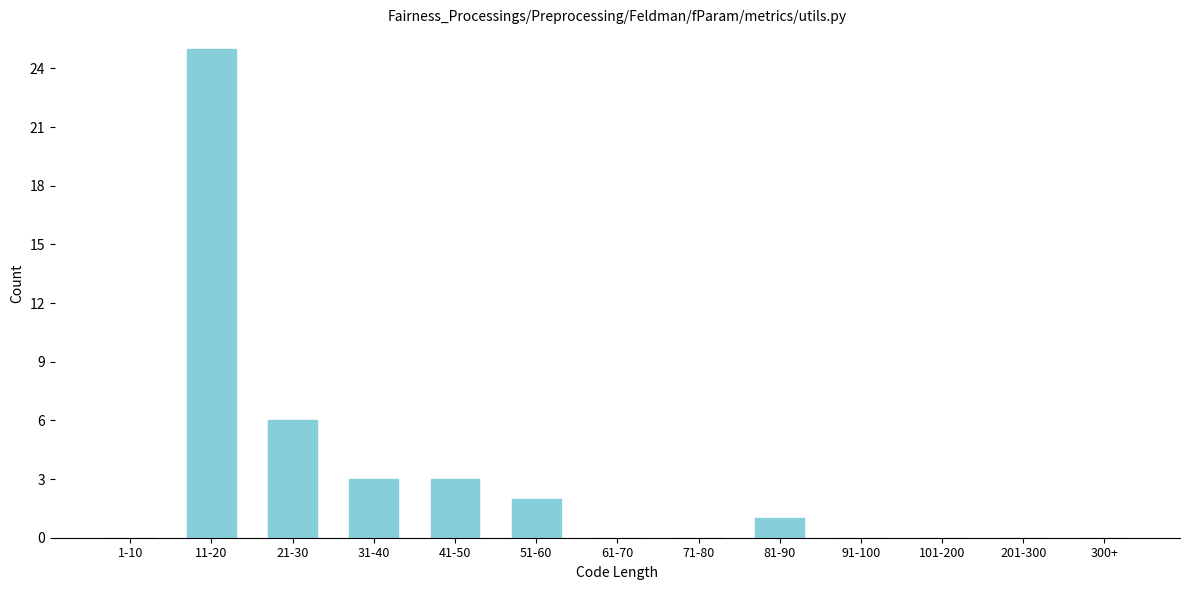

Reading right to left, transcribe all the data shown in this chart.

300+=0	201-300=0	101-200=0	91-100=0	81-90=1	71-80=0	61-70=0	51-60=2	41-50=3	31-40=3	21-30=6	11-20=25	1-10=0